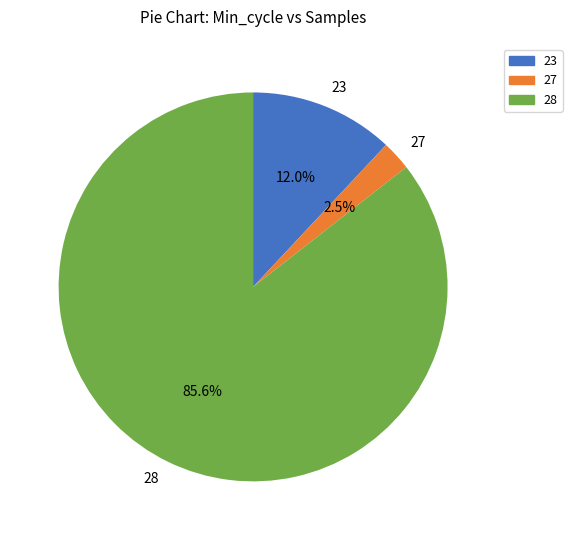

To the nearest percent, what is the average slice percentage?

33%